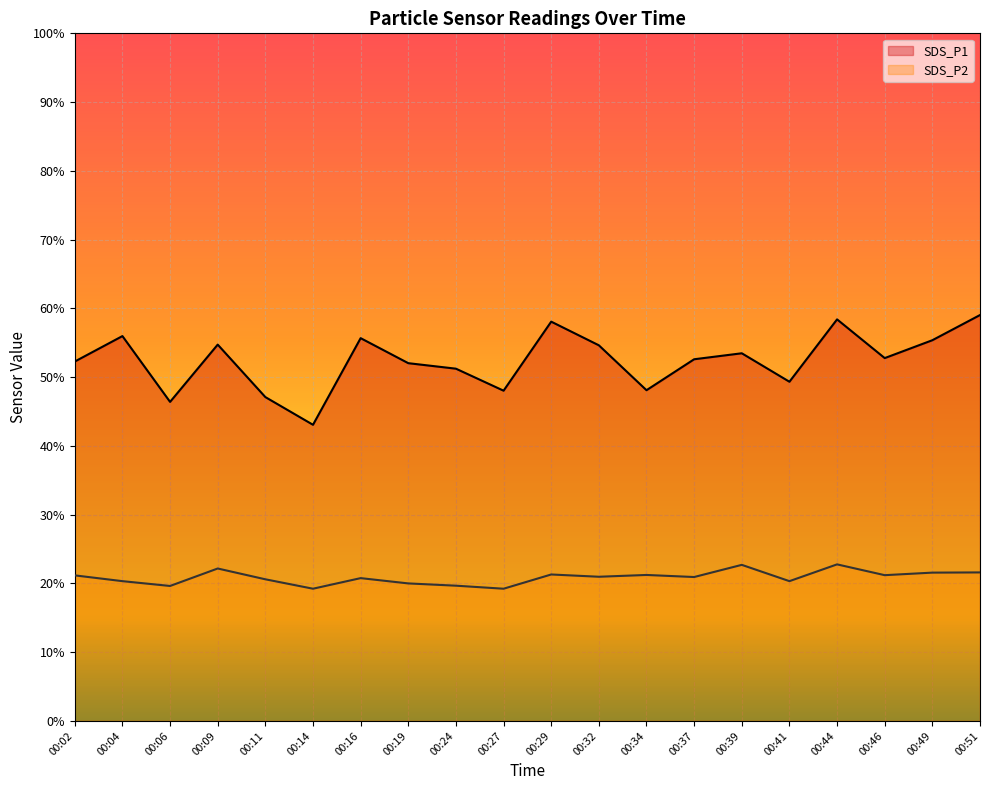

Is it true that SDS_P2 equals 20.3 at 00:41?

True